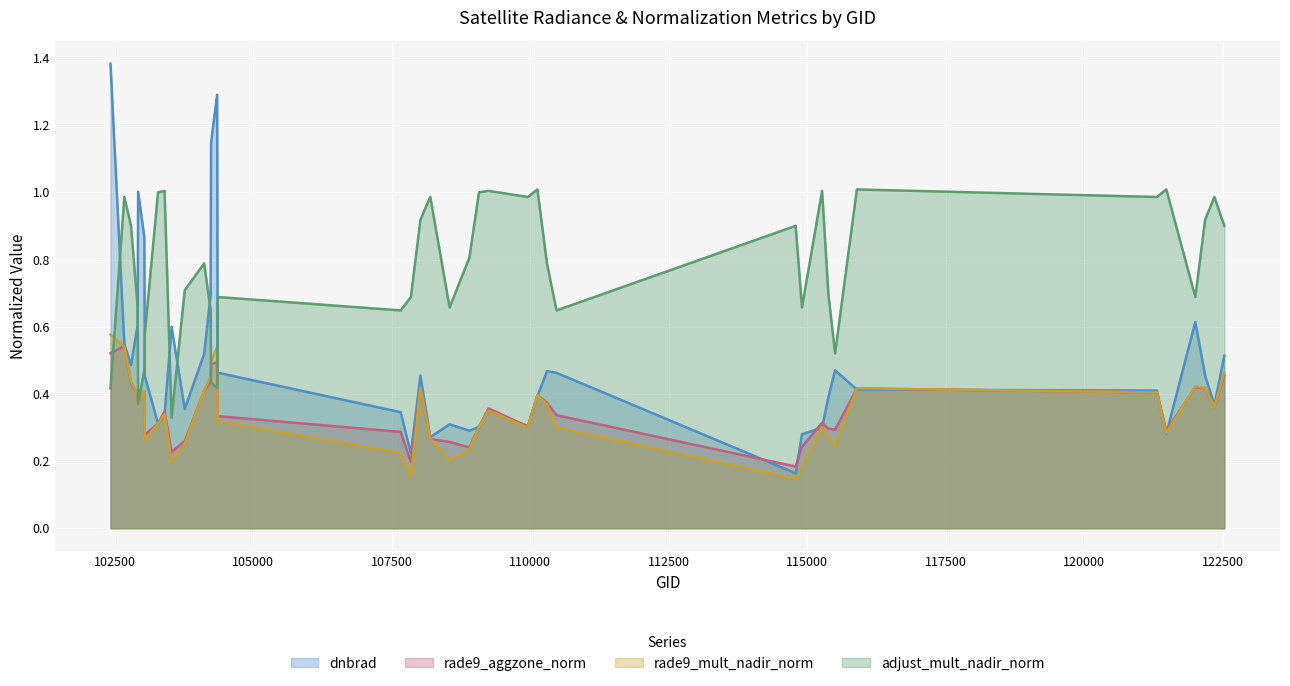

What is the sum of the dnbrad values at 122525 and 102912?

1.1